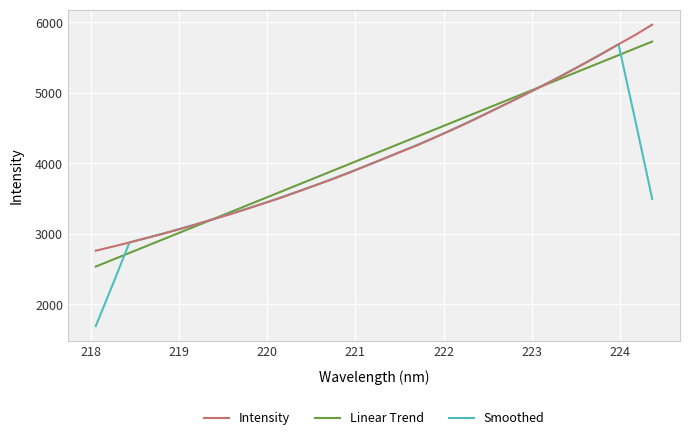

At which label is the value closest to 4362?

221.8812